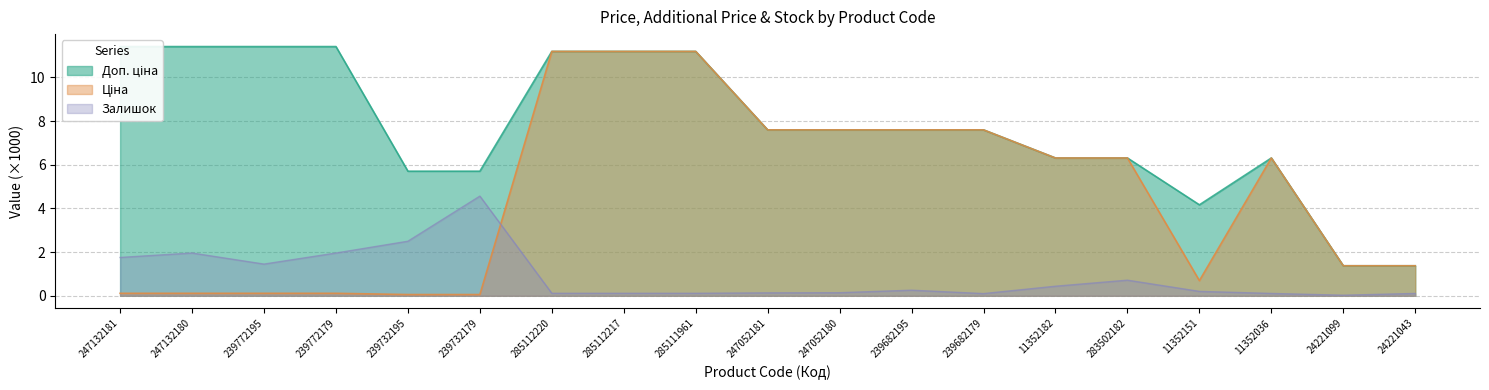

What position from the right is 285112217?

12